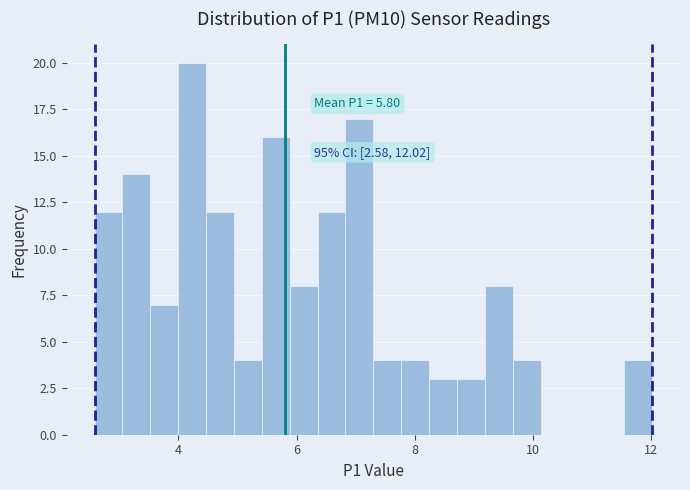

Around what value on the x-axis is the tallest bar? Give the approximate position of its centre, as read against the axis.

4.2